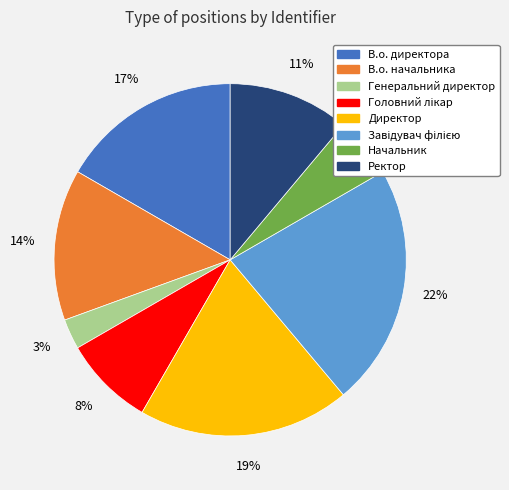

What is the ratio of the value at В.о. директора to the value at Директор?

0.9